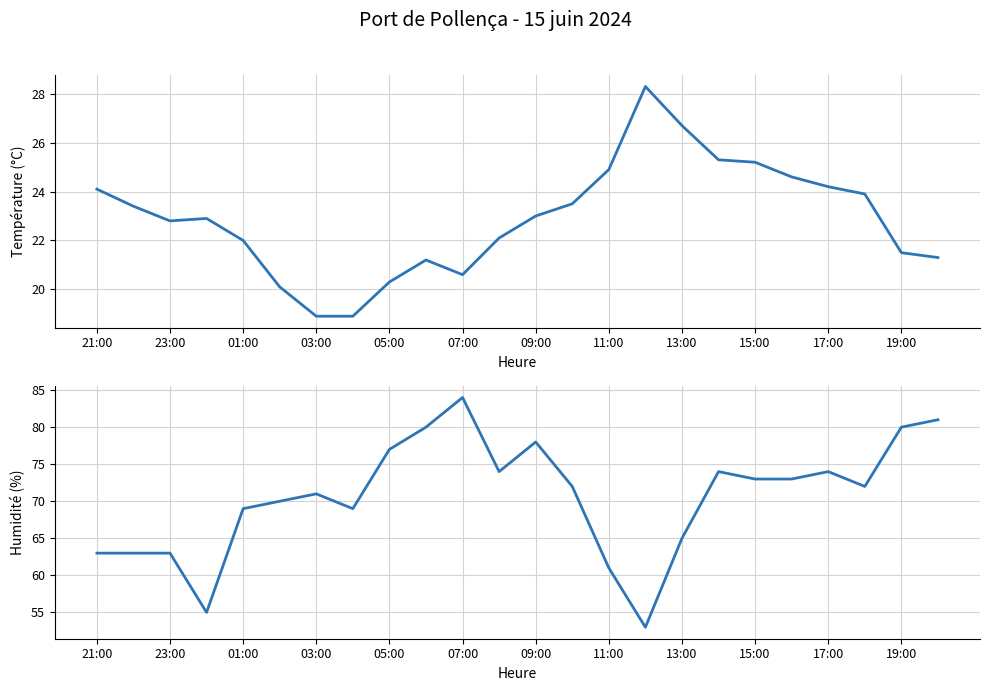

Which series has the largest total across all categories?

Humidité (%)